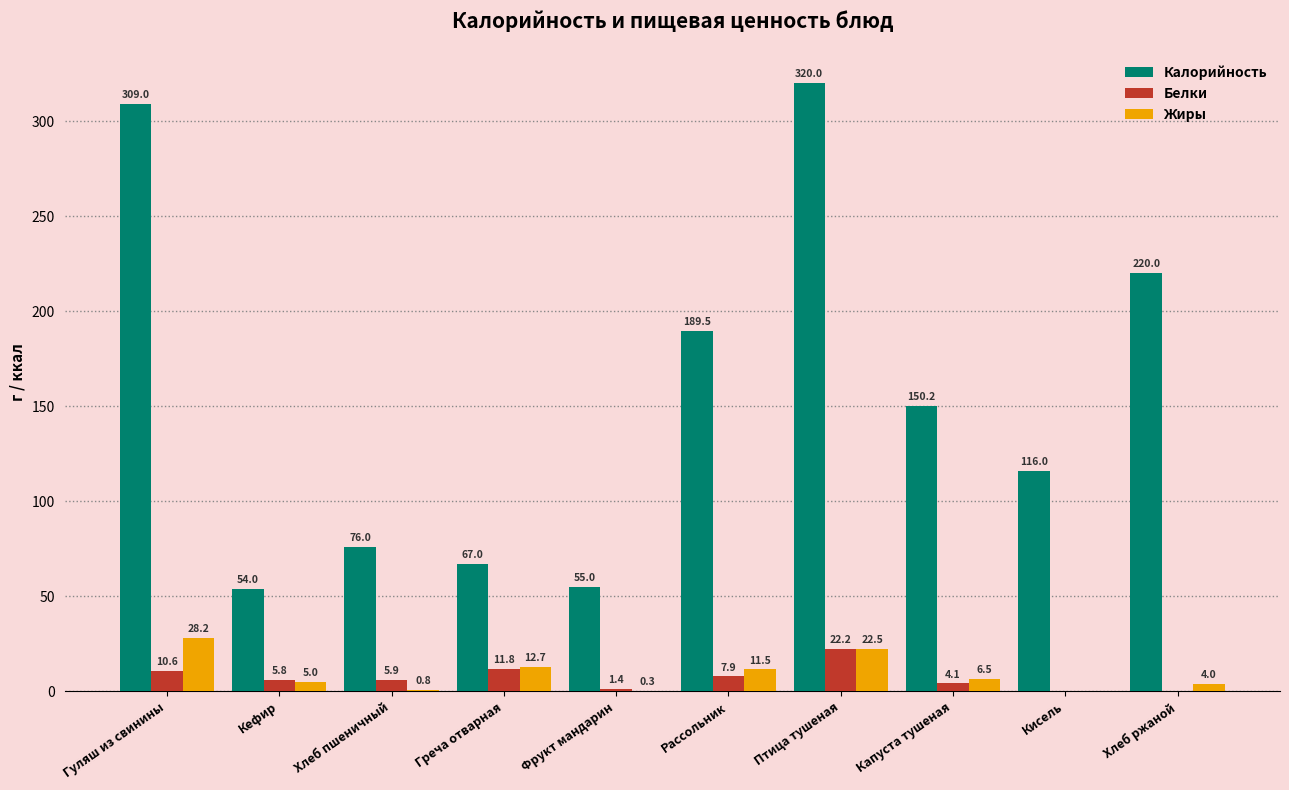

Which series changed the most between Гуляш из свинины and Кисель?

Калорийность